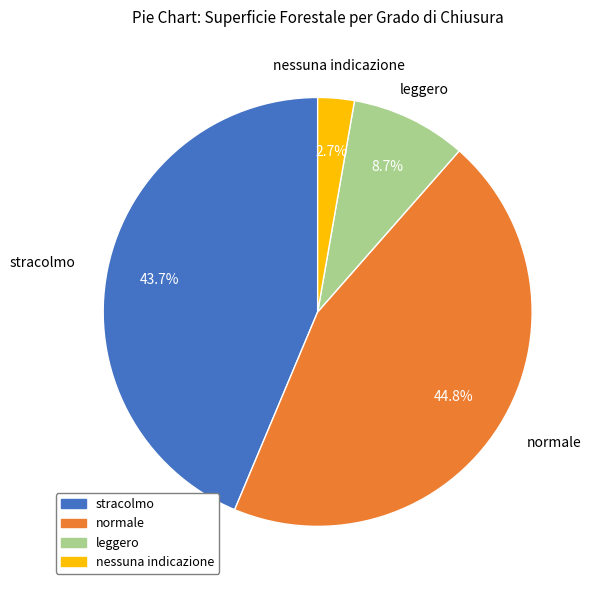

Is there a majority slice in this chart?

No